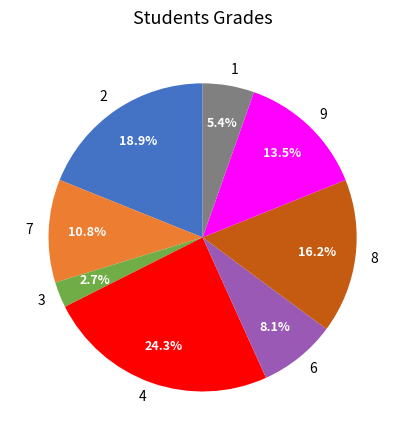

Approximately how many times larger is the value at 2 compared to 7?

1.8